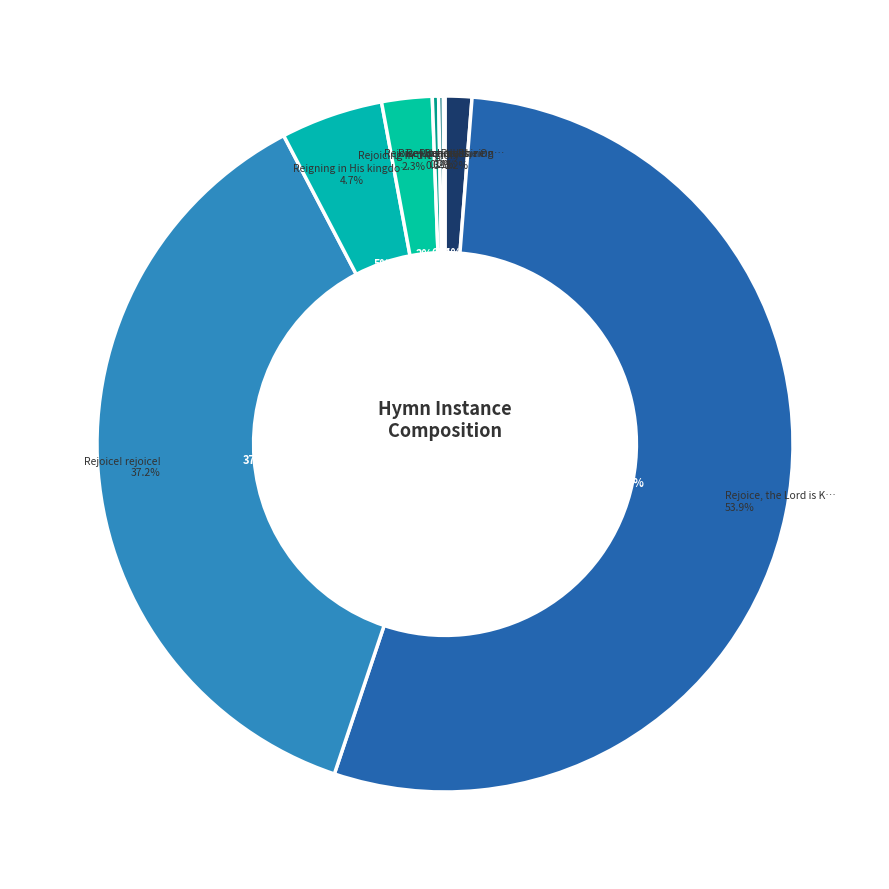

How many slices are in this pie chart?

8